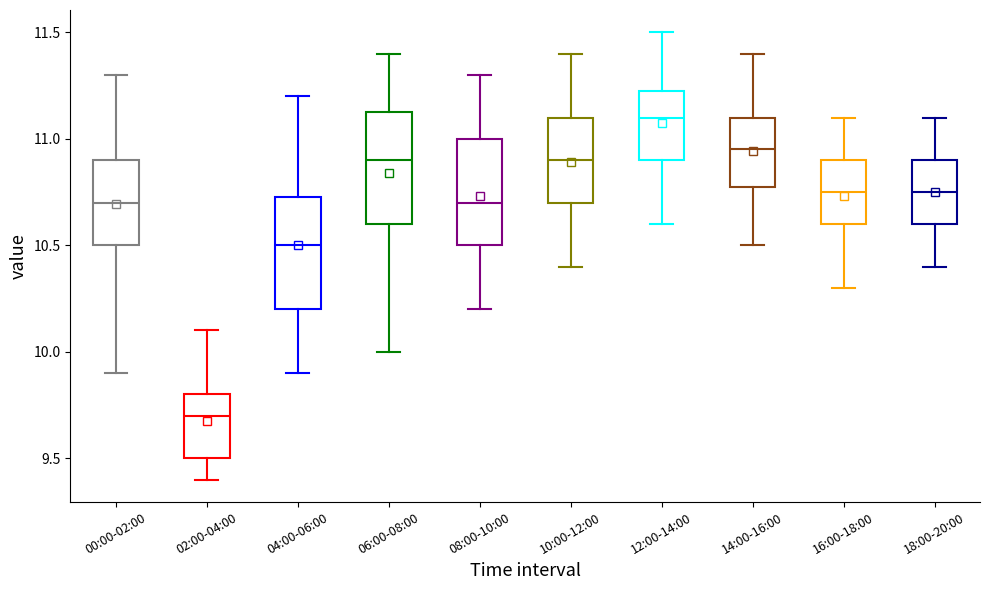

Where is the lower edge of the box for 04:00-06:00 on the y-axis? The values are not printed on the chart, so give them approximately, as read against the axis.

10.20